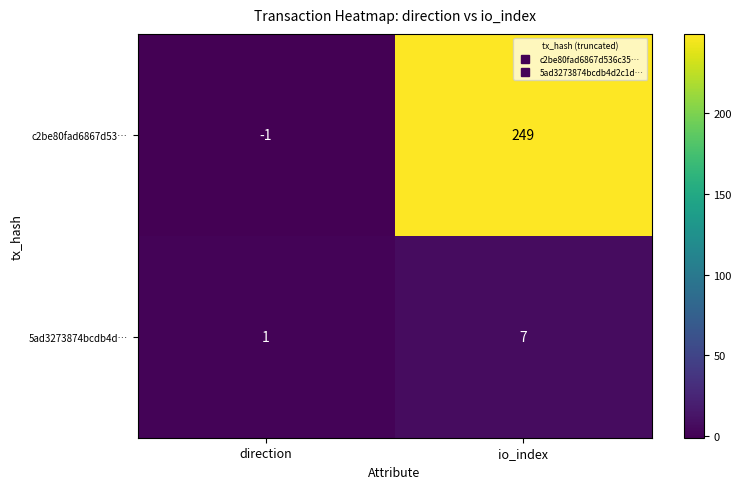

What is the difference between the maximum and minimum values in the c2be80fad6867d53… series?

250